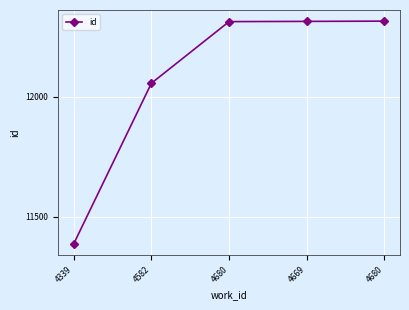

Is this an area chart (filled region under the line)?

No